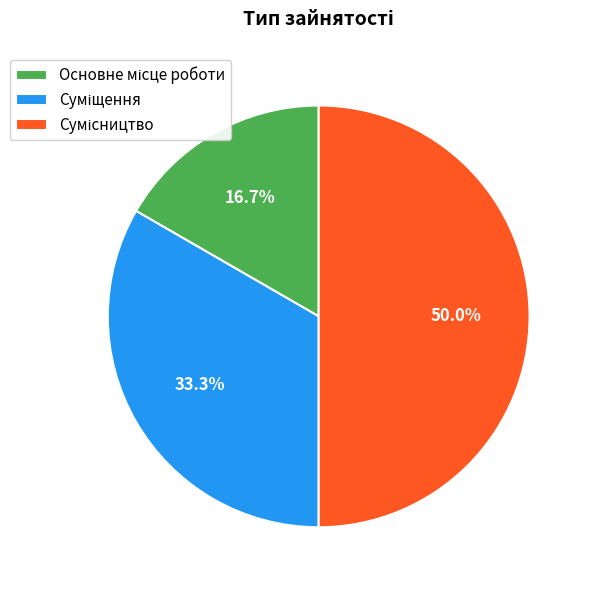

How many slices are in this pie chart?

3